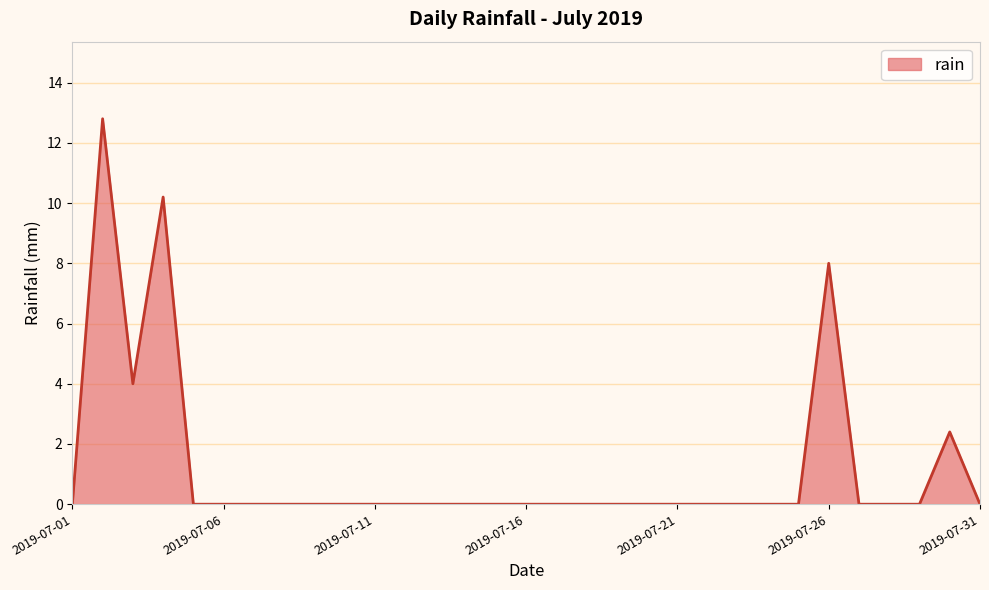

What is the average value?

1.2